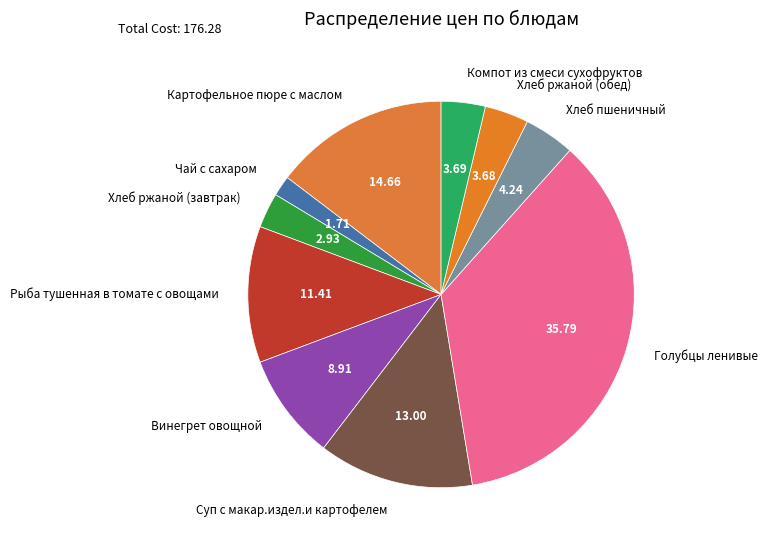

Does Картофельное пюре с маслом represent more than half of the total?

No